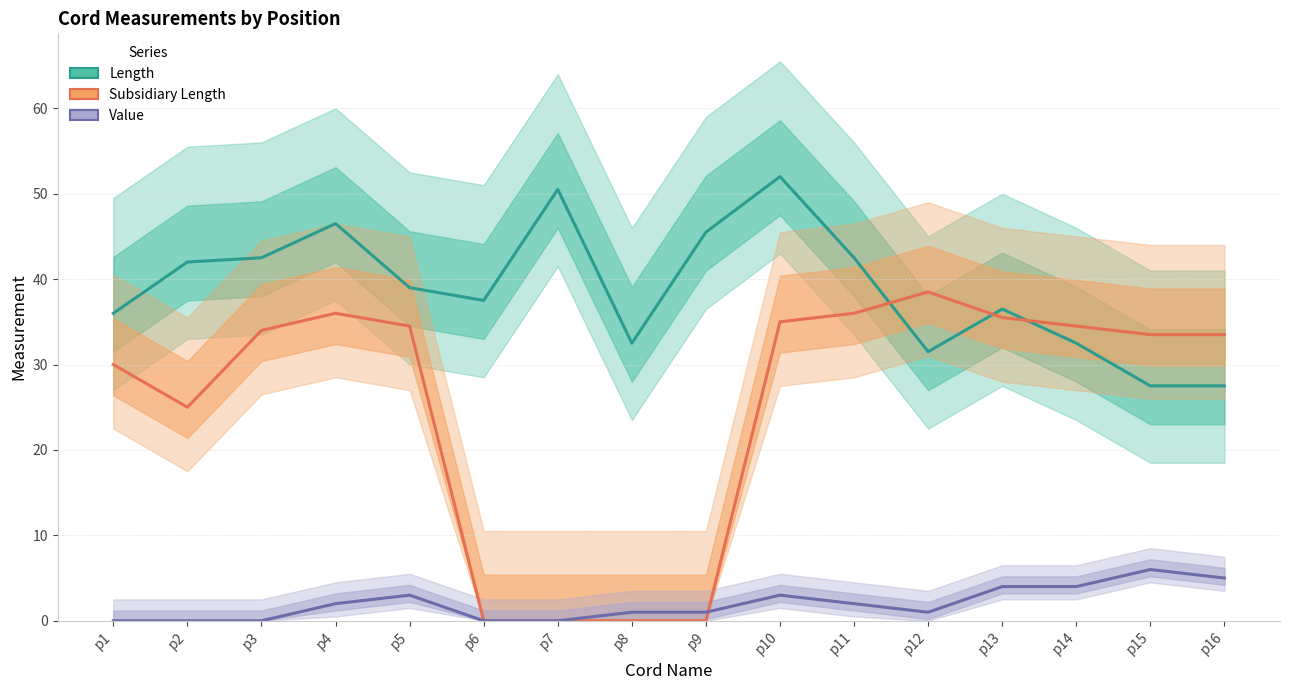

What is the difference between the highest and lowest values at p10?

49.0